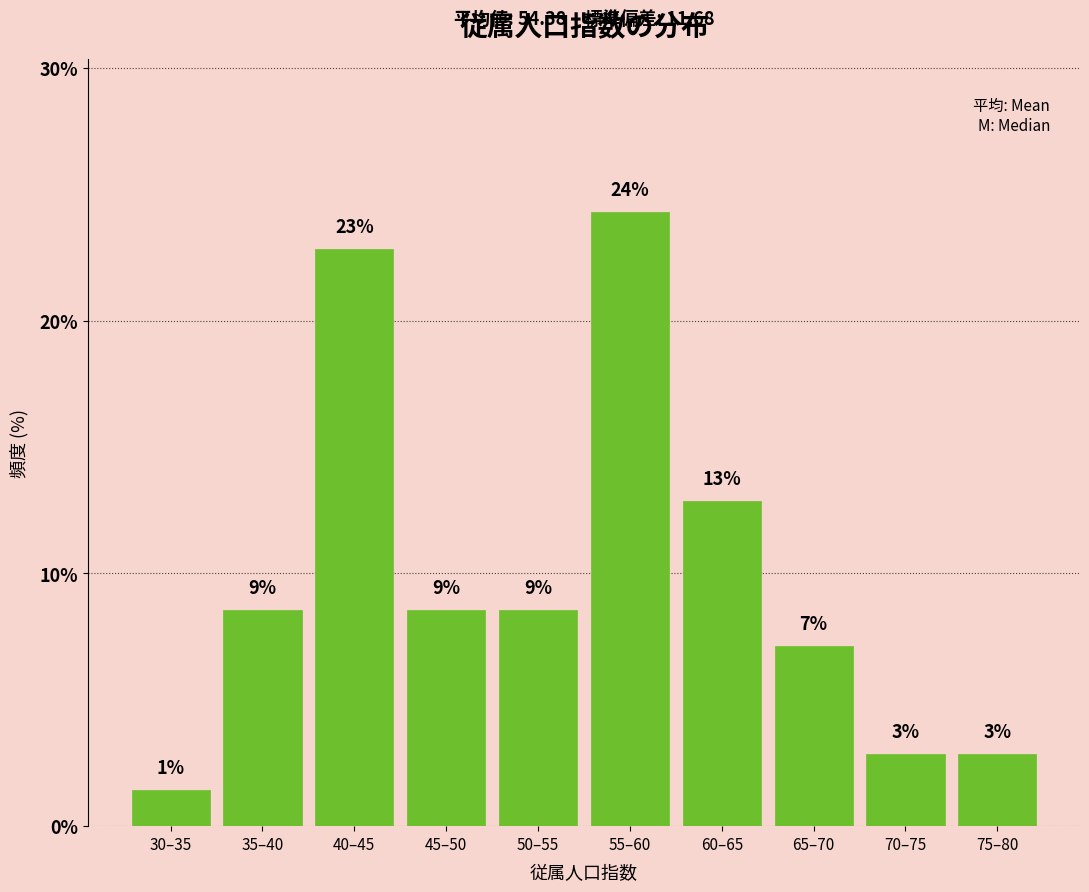

How many bars are there in total?

10